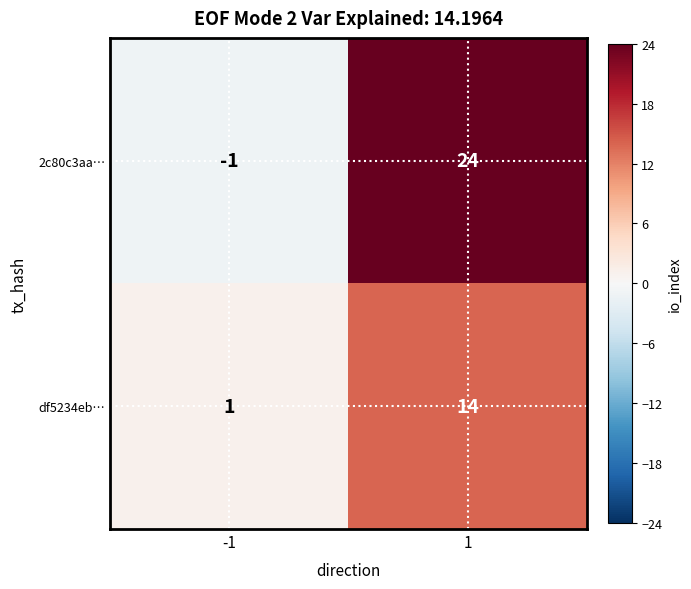

What is the difference between the 2c80c3aa… values at 1 and -1?

25